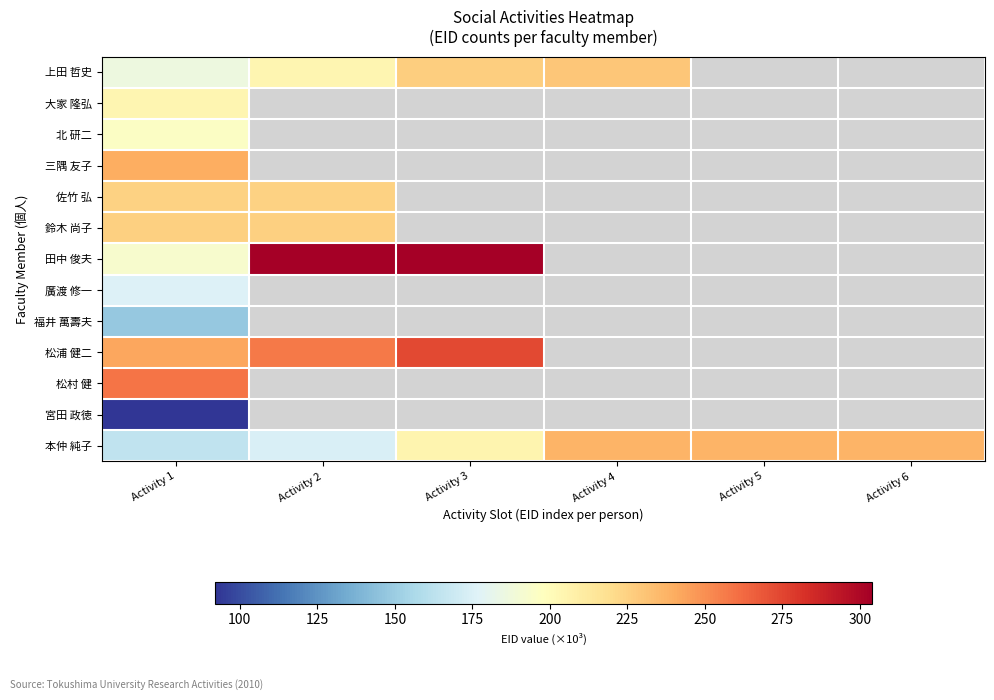

What is the maximum value for 北 研二?

196.1